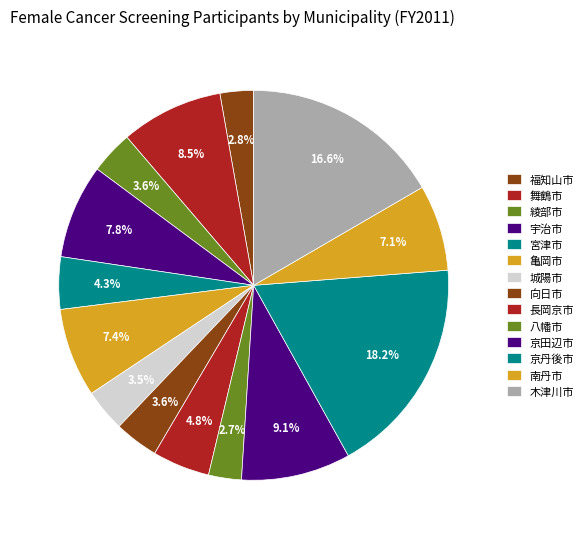

Rank the categories by value from highest to lowest.

京丹後市, 木津川市, 京田辺市, 舞鶴市, 宇治市, 亀岡市, 南丹市, 長岡京市, 宮津市, 向日市, 綾部市, 城陽市, 福知山市, 八幡市